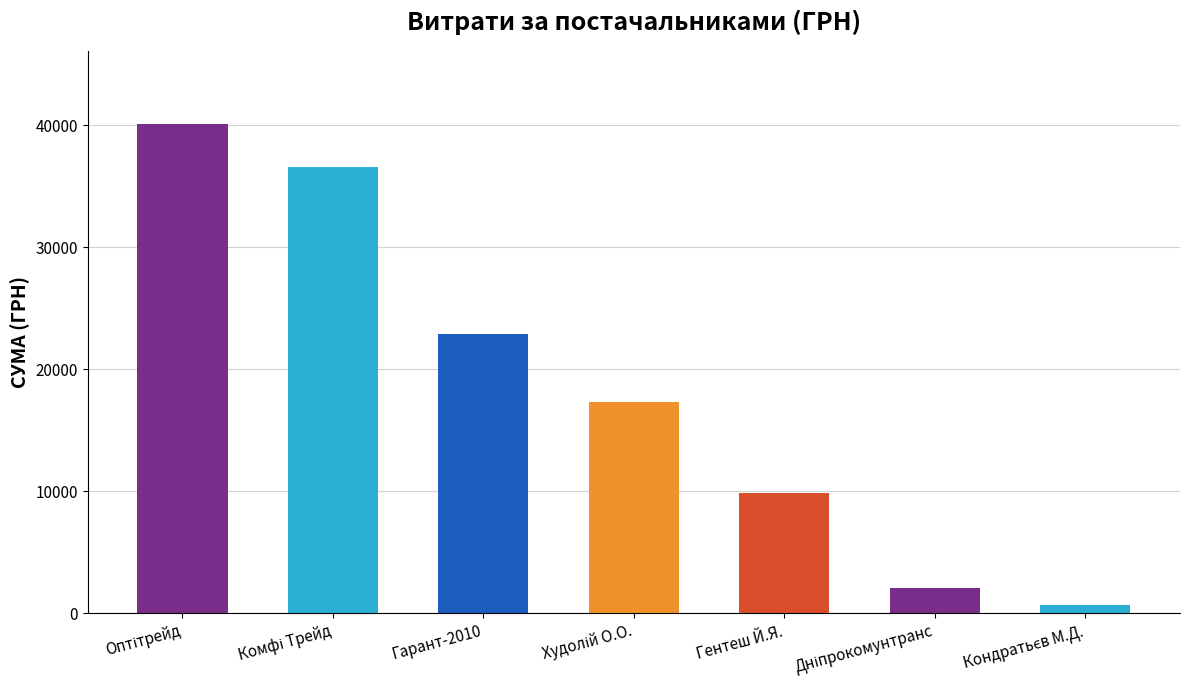

Is it true that the value at Гентеш Й.Я. is 9839.0?

True